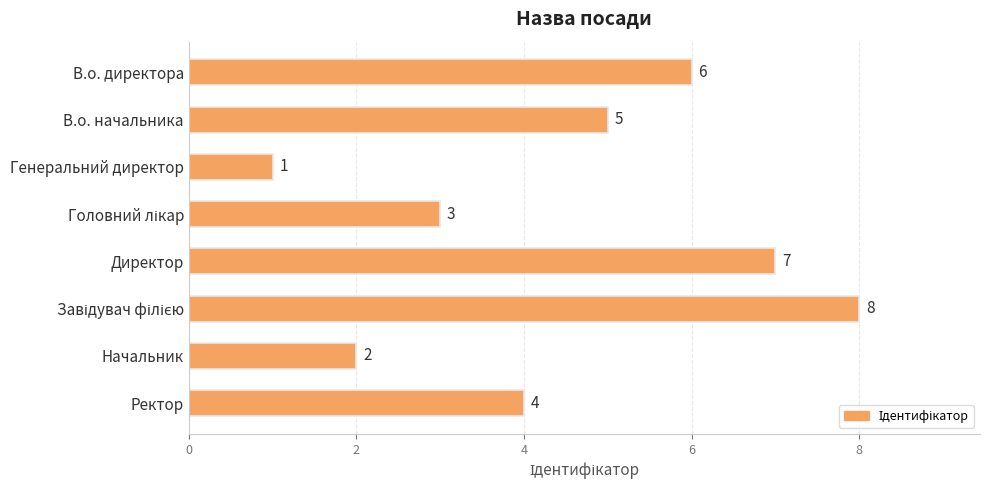

What is the ratio of the value at Начальник to the value at В.о. директора?

0.3